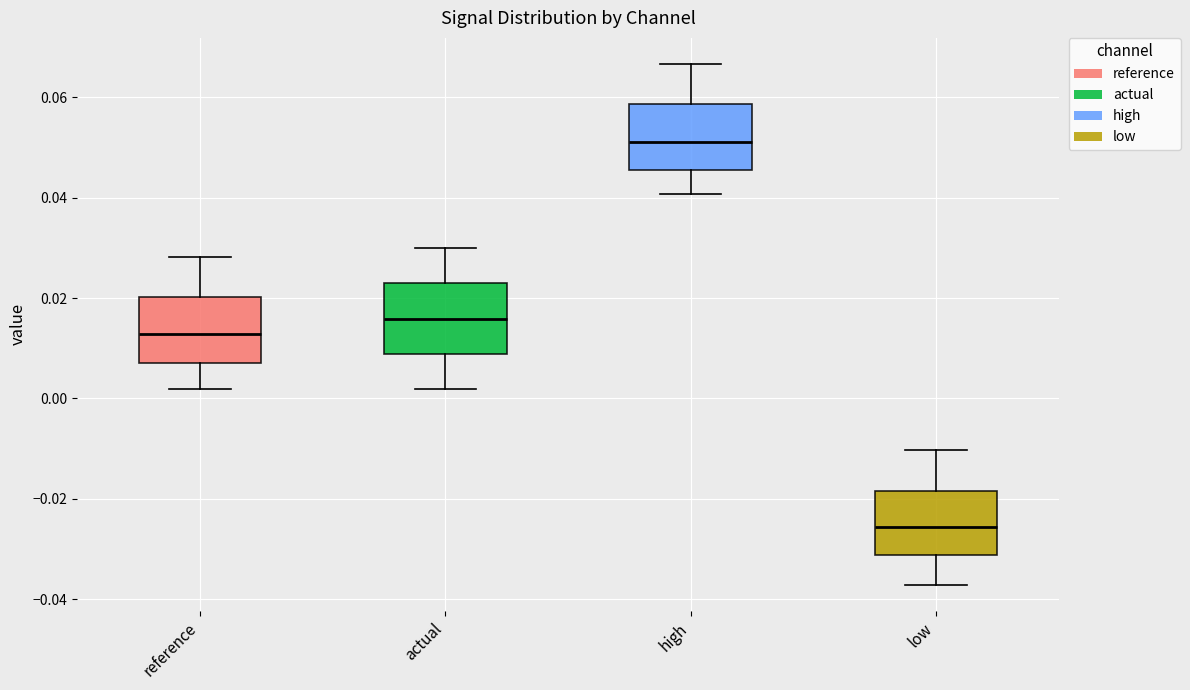

Reading left to right, read every box against the y-axis: the position of its median line, the range the box covers, and the ends of its whiskers. The values are not printed on the chart, so give them approximately, as read against the axis.

reference: median 0.012, box 0.008 to 0.020, whiskers 0.002 to 0.028
actual: median 0.016, box 0.008 to 0.022, whiskers 0.002 to 0.030
high: median 0.052, box 0.046 to 0.058, whiskers 0.040 to 0.066
low: median -0.026, box -0.032 to -0.018, whiskers -0.038 to -0.010